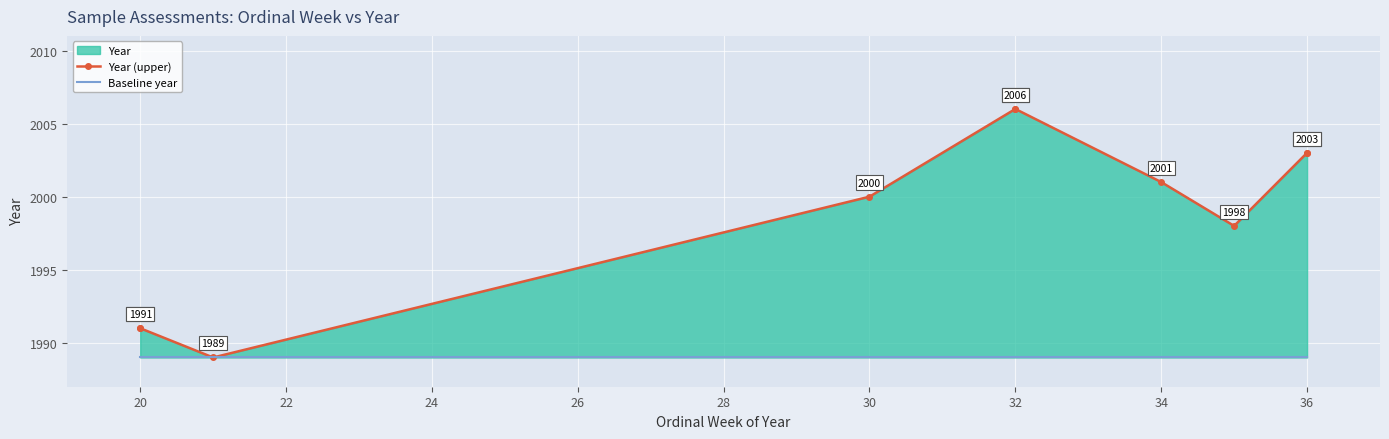

What is the total value across all series at 32?

3995